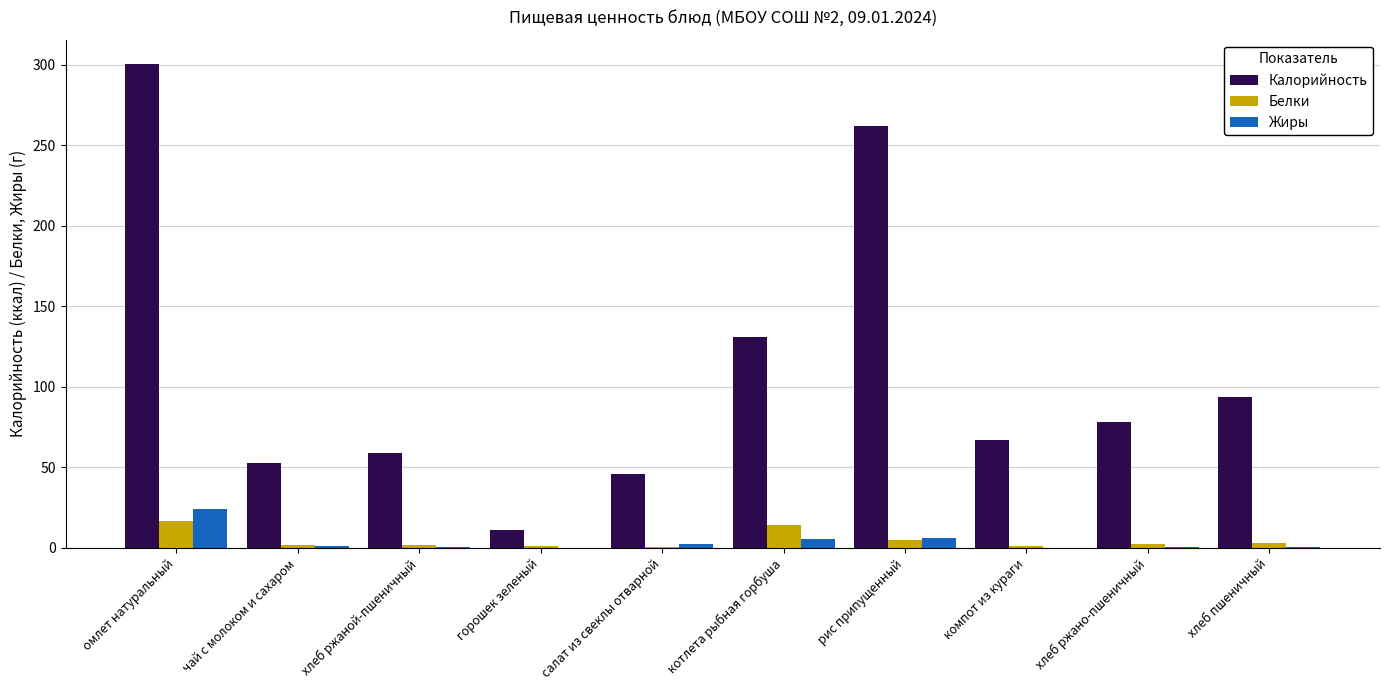

What value does the Белки series have at хлеб пшеничный?

3.0